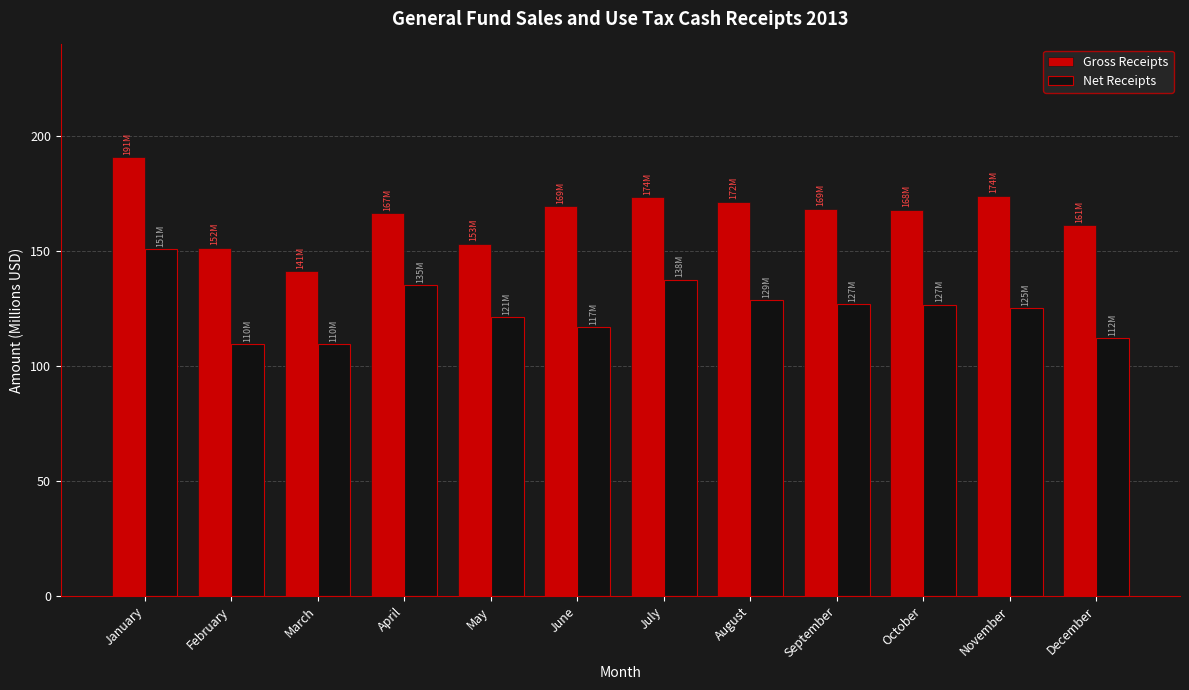

Where does the Net Receipts series first go above 126?

January